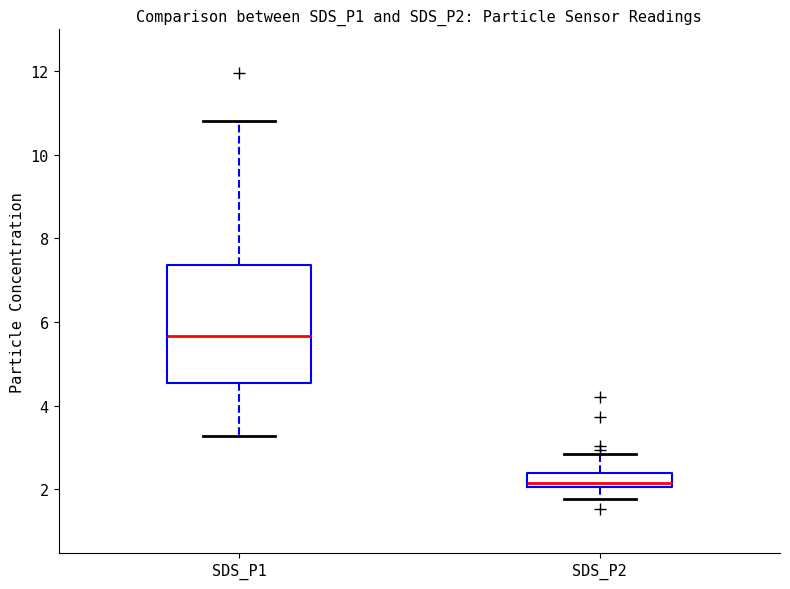

Reading left to right, read every box against the y-axis: the position of its median line, the range the box covers, and the ends of its whiskers. The values are not printed on the chart, so give them approximately, as read against the axis.

SDS_P1: median 5.6, box 4.6 to 7.4, whiskers 3.2 to 10.8
SDS_P2: median 2.2, box 2.0 to 2.4, whiskers 1.8 to 2.8